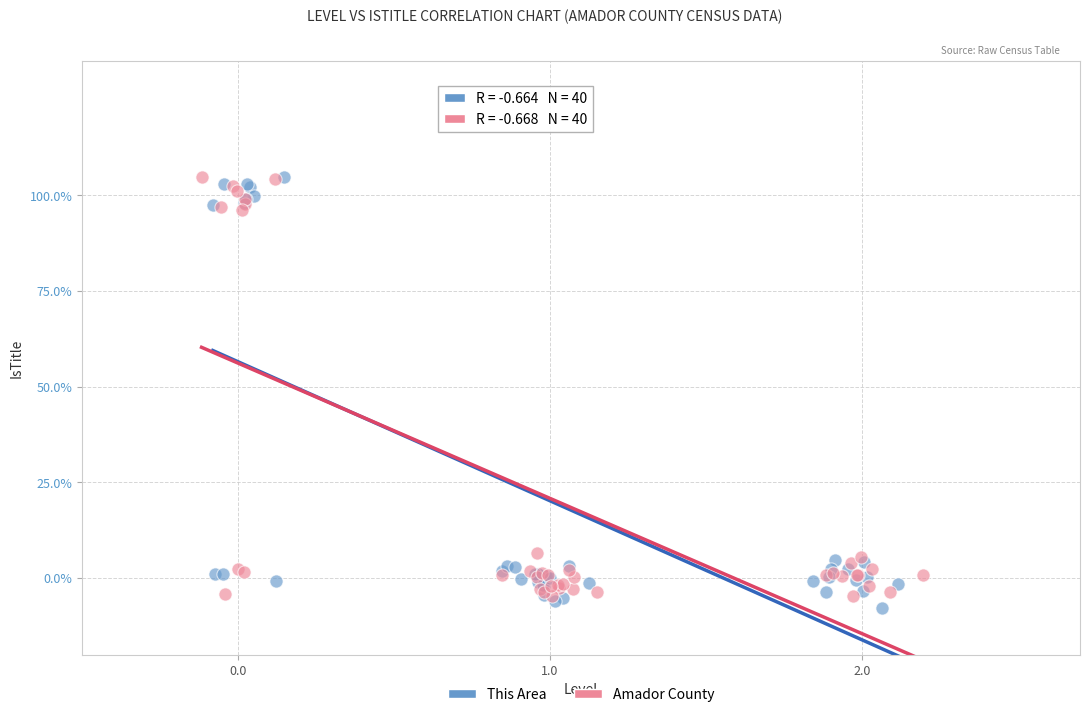

What are all the series names shown in the legend?

This Area, Amador County